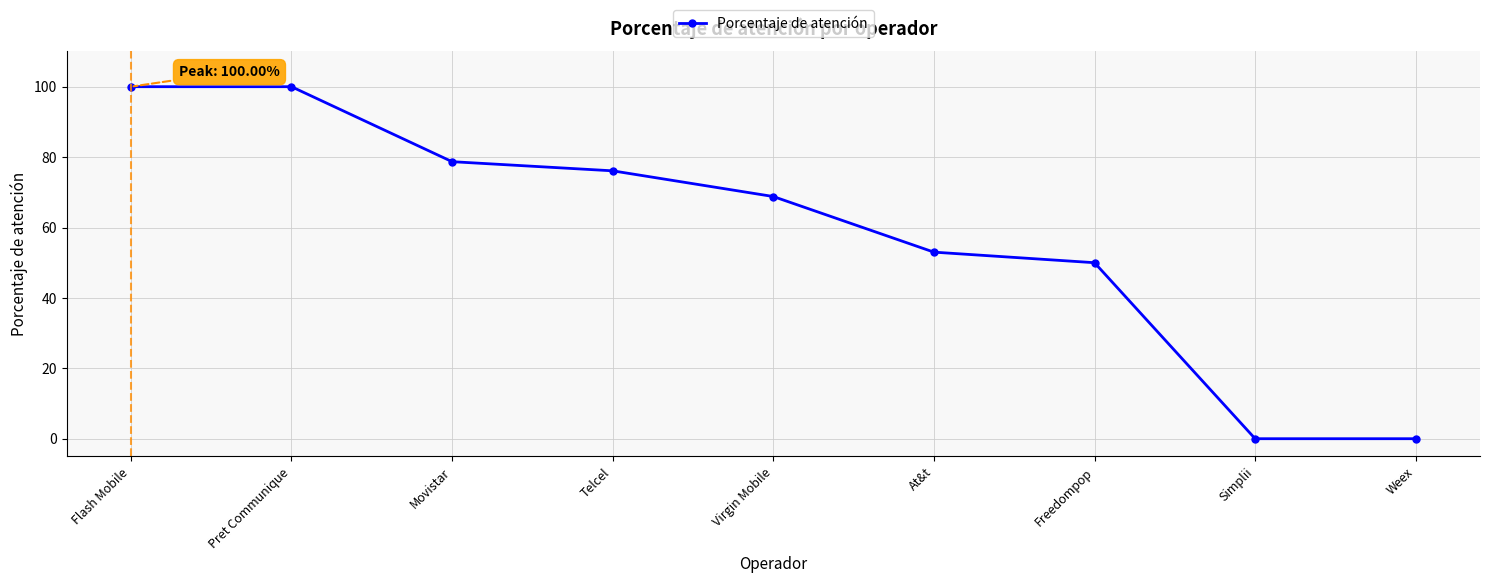

Reading left to right, what are all the values shown in this chart?

100.0	100.0	78.7	76.1	68.8	53.0	50.0	0.0	0.0